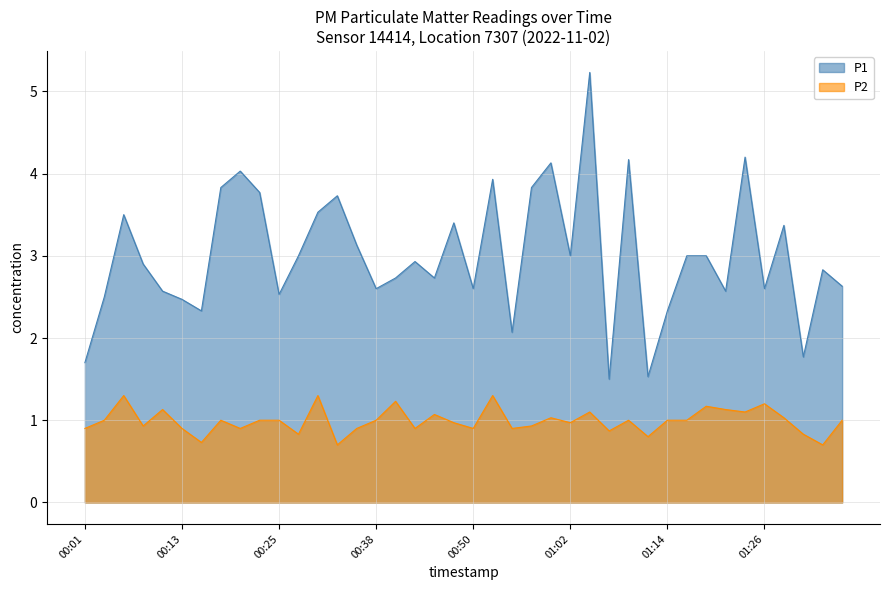

Between 00:01 and 01:22, which series saw the biggest shift?

P1